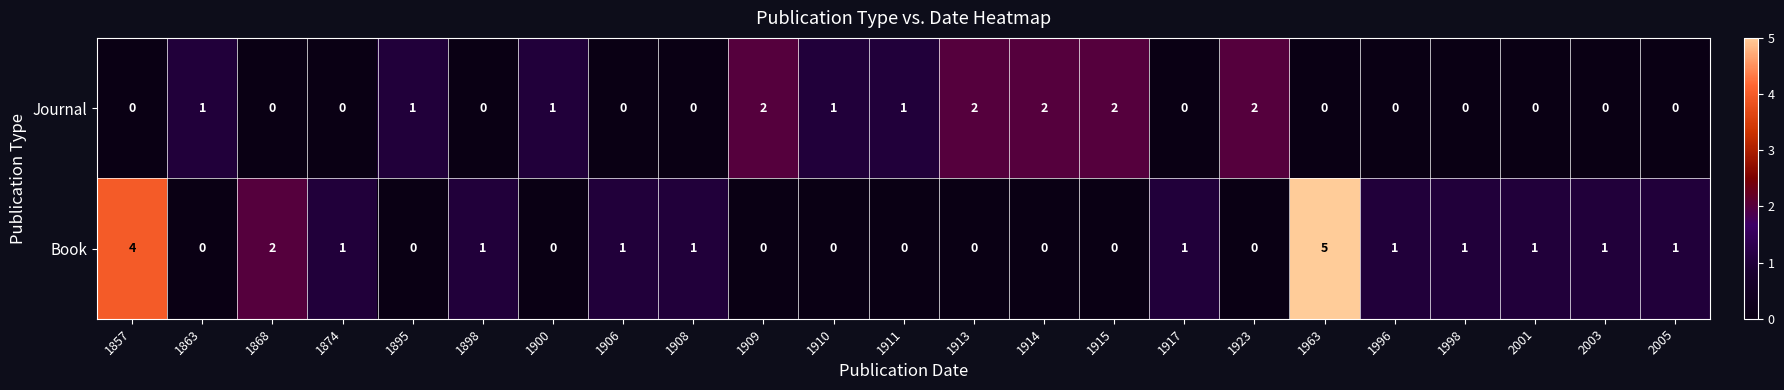

Count the Book values in the range 0 to 1.

20